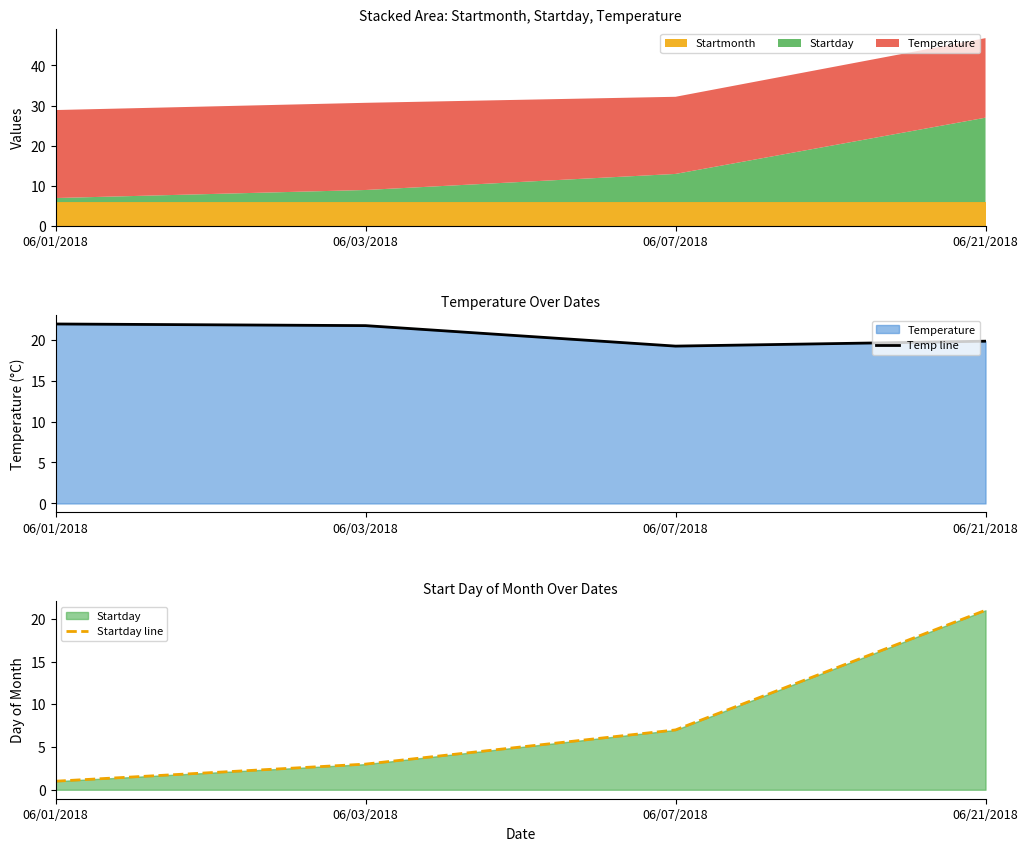

Reading left to right, what are all the values shown in this chart?

Temp line: 21.9	21.7	19.2	19.8
Startday line: 1.0	3.0	7.0	21.0